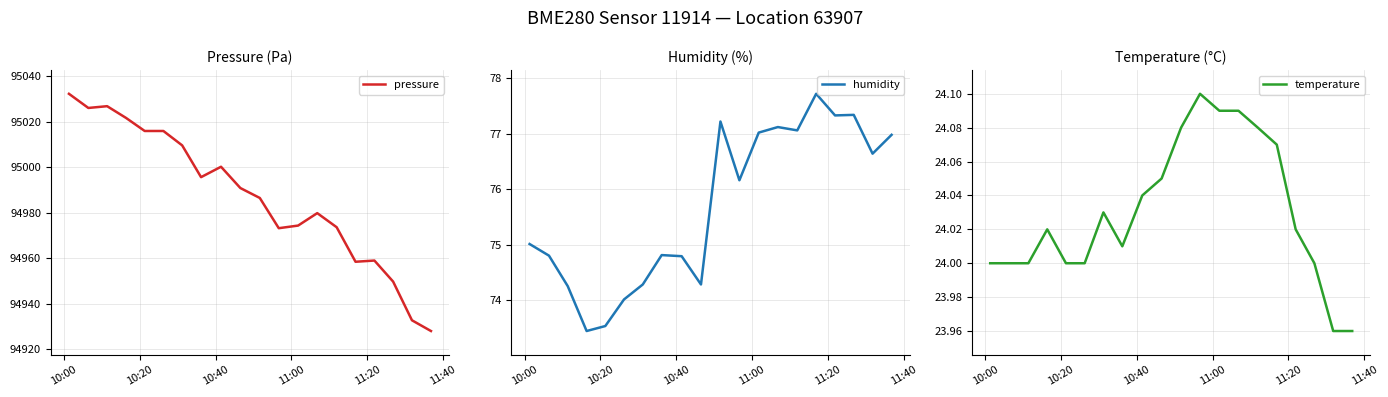

What is the maximum value for pressure?

95032.2